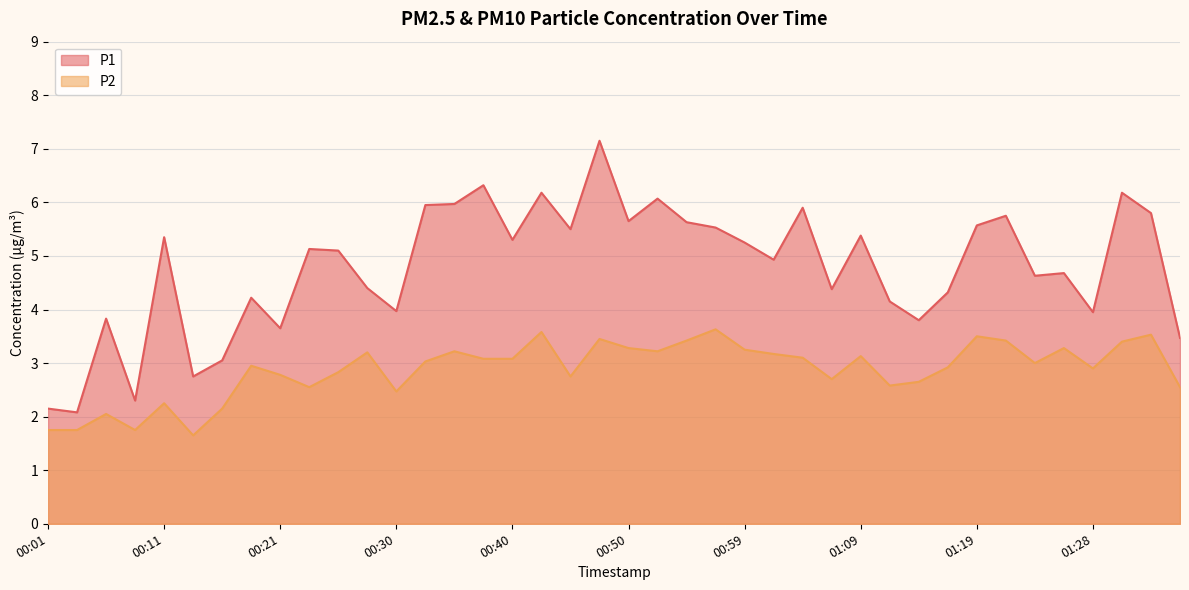

True or false: P2 and P1 intersect in this chart.

False